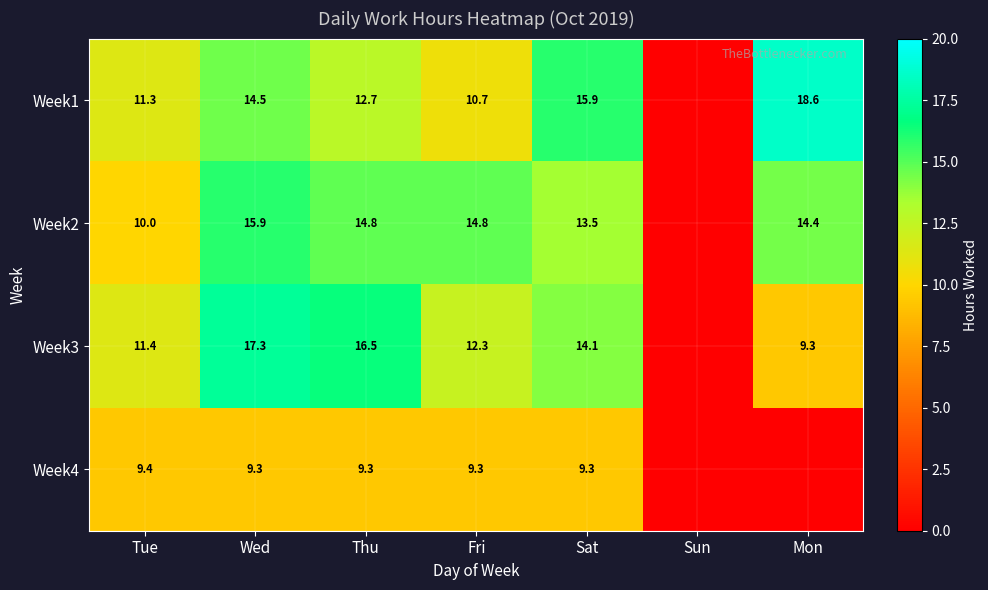

At which category is the sum across all series the highest?

Wed